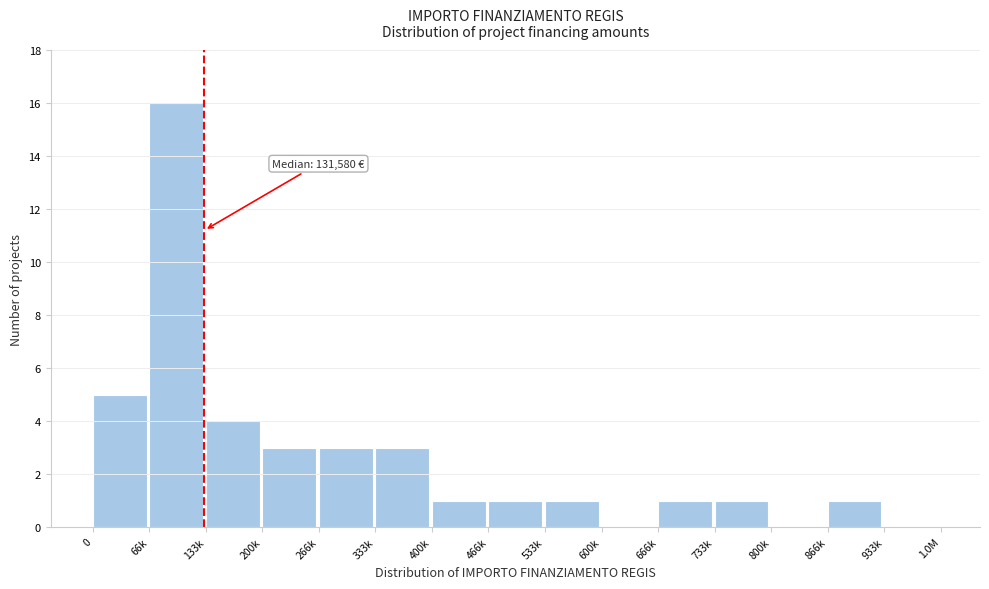

Reading left to right, transcribe all the data shown in this chart.

0=5	66k=16	133k=4	200k=3	266k=3	333k=3	400k=1	466k=1	533k=1	600k=0	666k=1	733k=1	800k=0	866k=1	933k=0